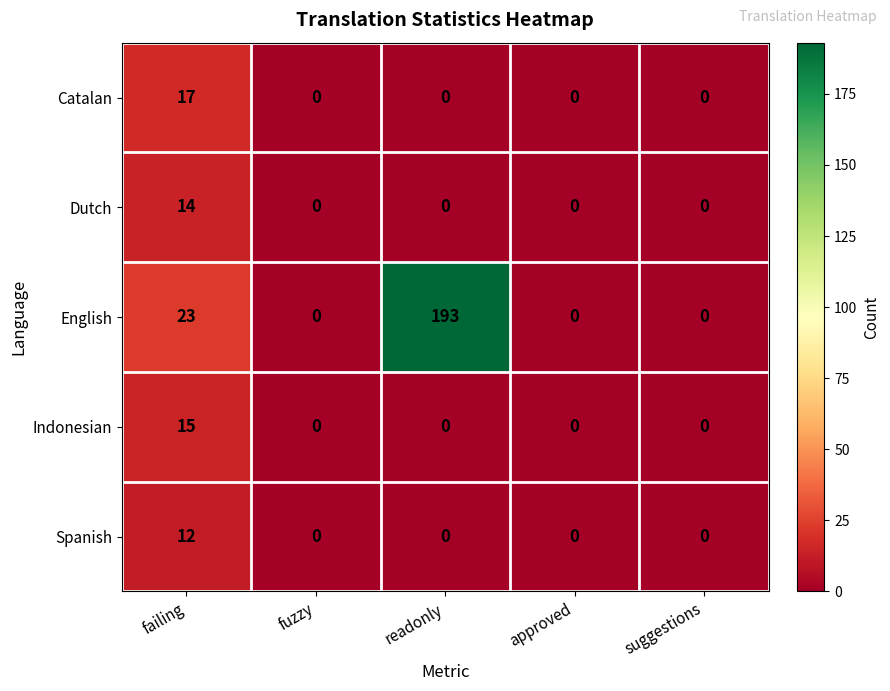

What is the difference between the maximum and minimum values in the Dutch series?

14